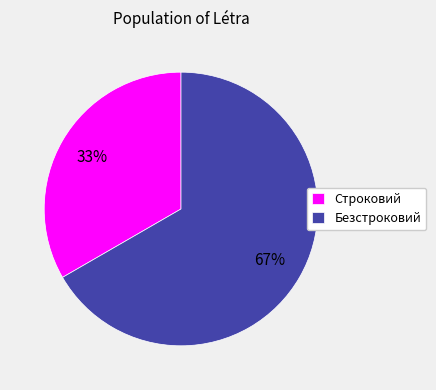

How many slices are in this pie chart?

2